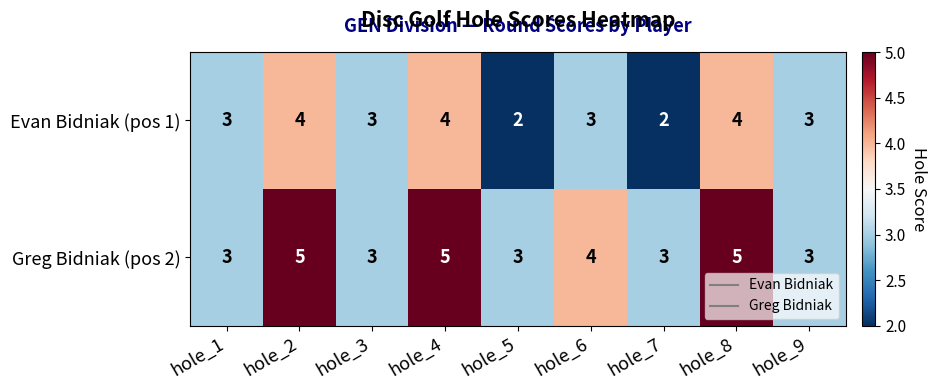

Is it true that Evan Bidniak (pos 1) equals 4 at hole_4?

True